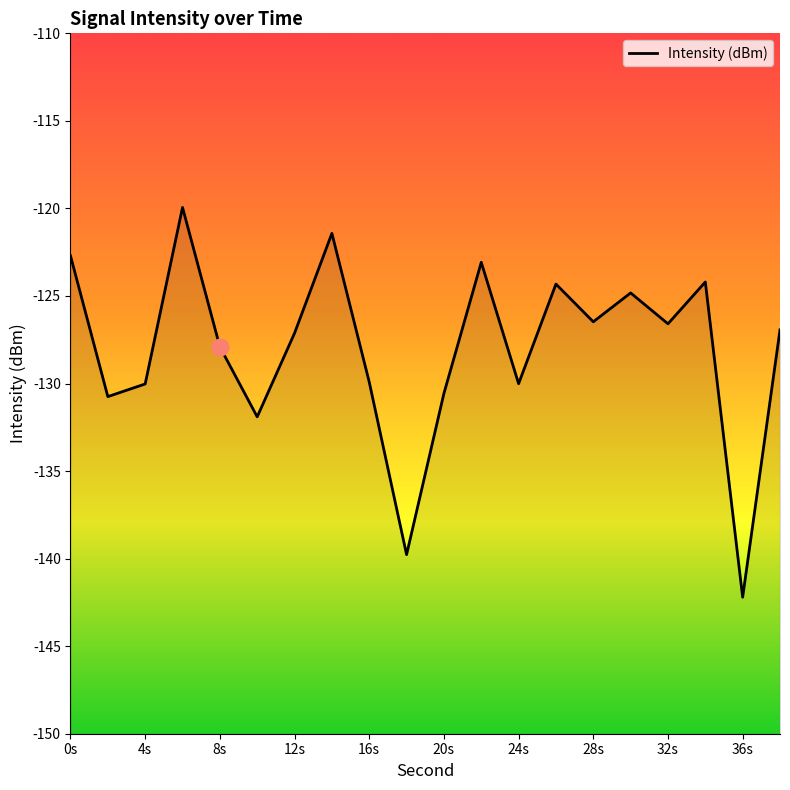

At which category does the chart reach its minimum across all series?

36s